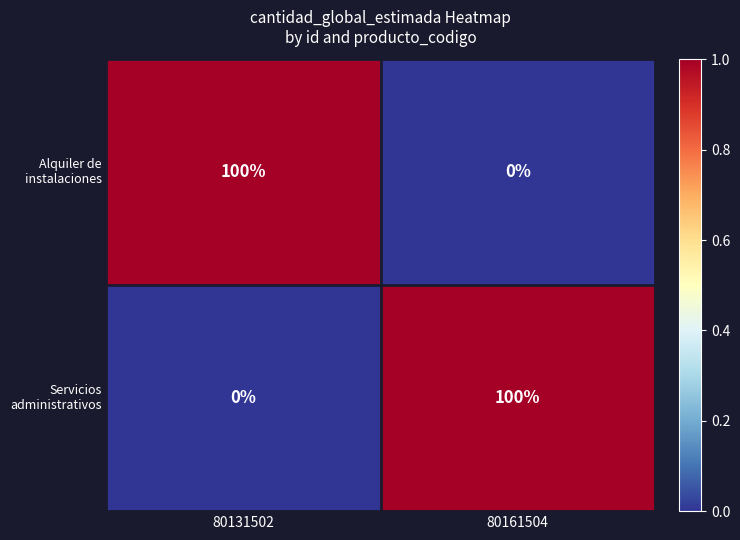

What is the total value across all series at 80131502?

100